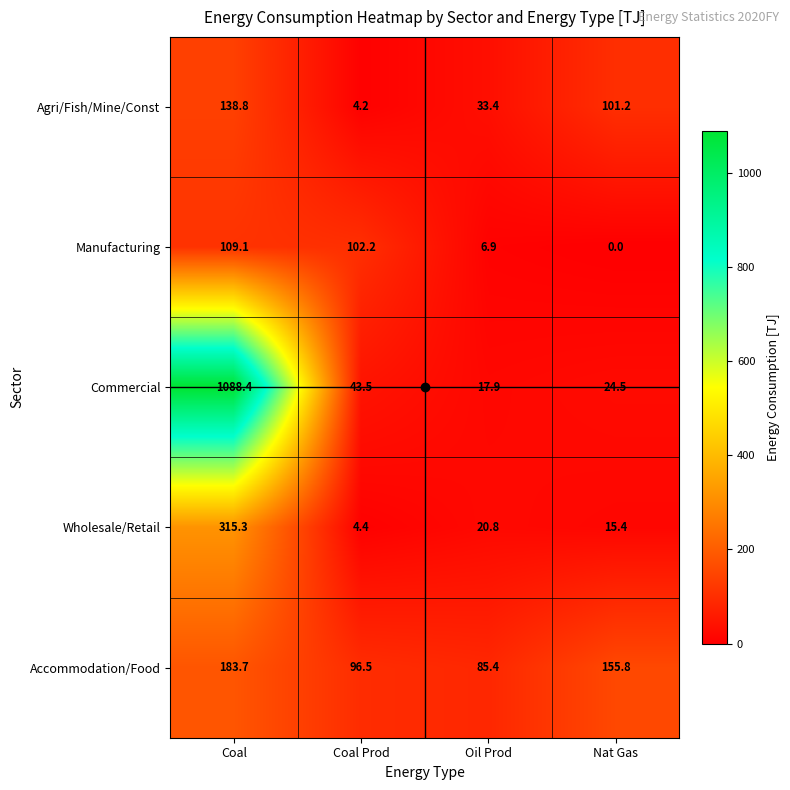

What is the difference between the Commercial values at Coal Prod and Nat Gas?

19.0